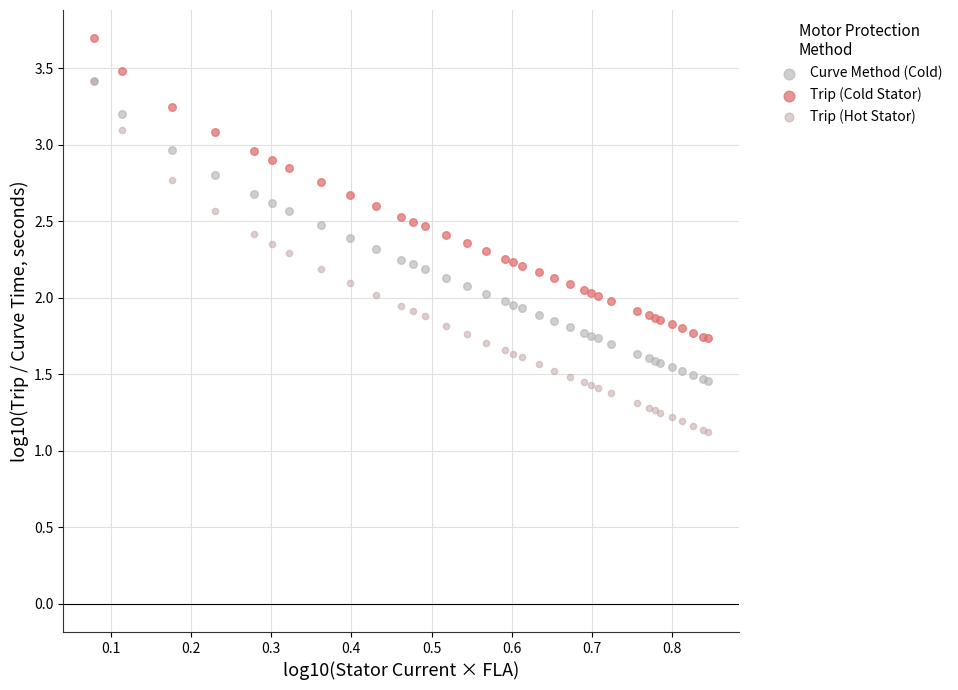

Which series reaches the maximum Y coordinate?

Trip (Cold Stator)